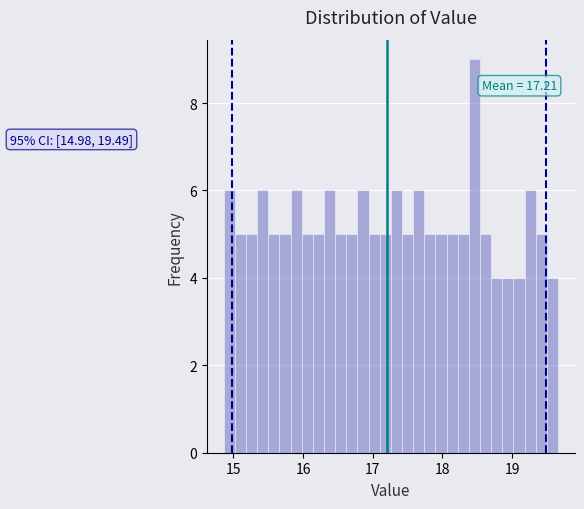

Read against the x-axis, roughly where is the centre of the tallest bar?

18.5